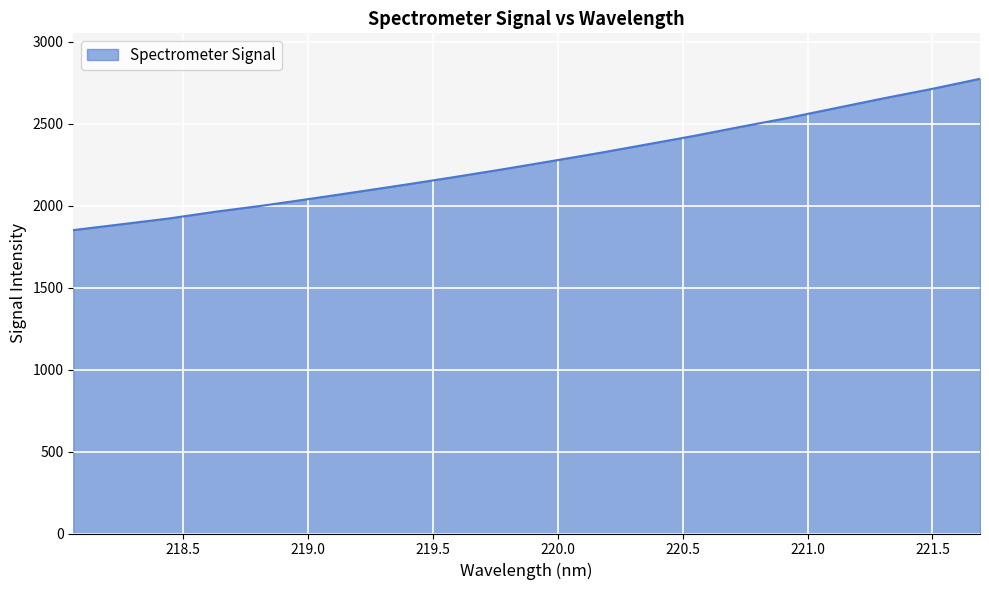

What is the maximum value shown in the chart?

2773.0